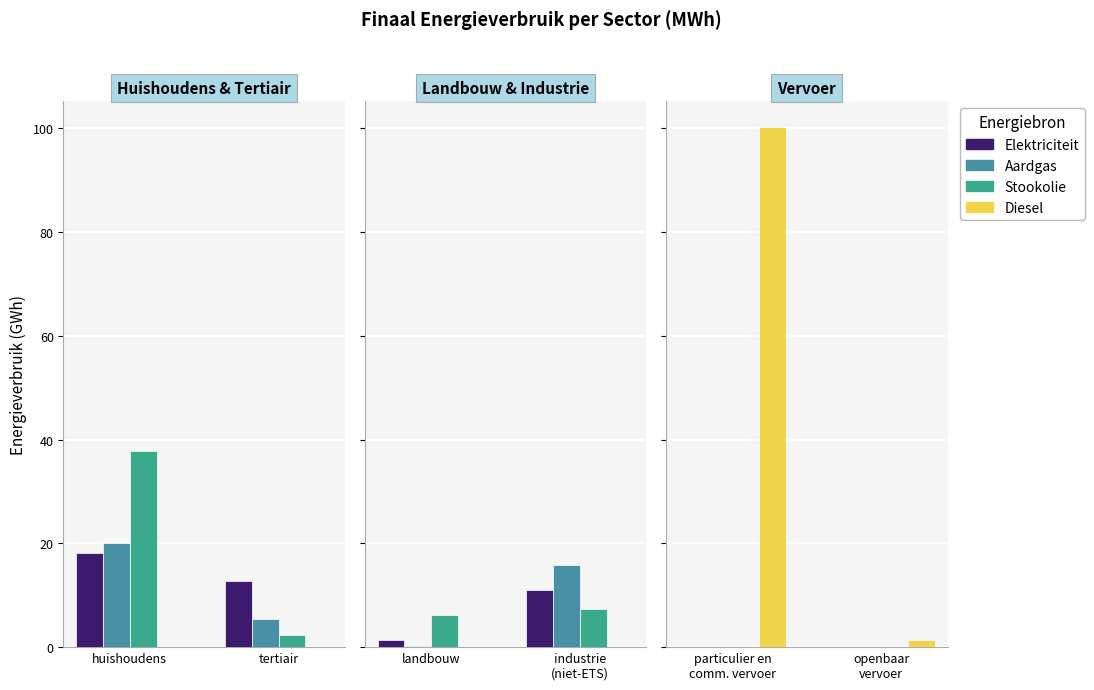

Is the value of Stookolie at openbaar vervoer greater than the value of Diesel at openbaar vervoer?

No